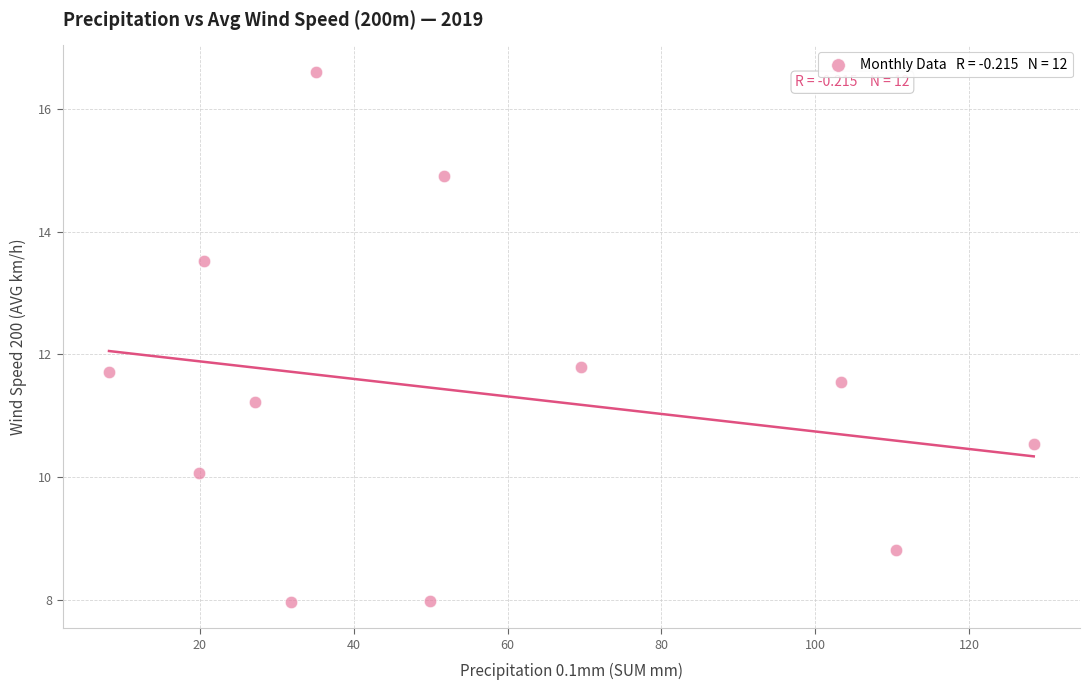

What is the range of X values (max minus min)?

120.2